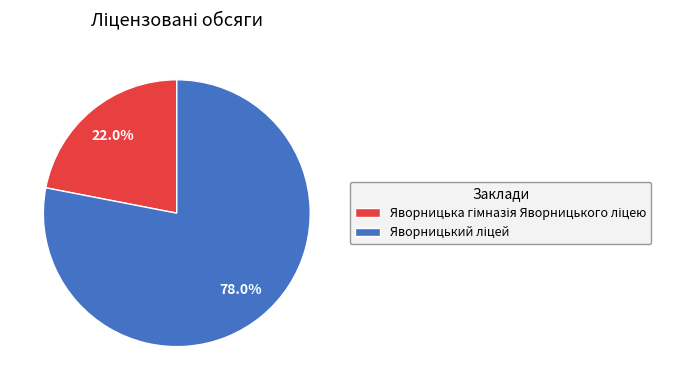

Is there any slice that represents more than half of the pie?

Yes